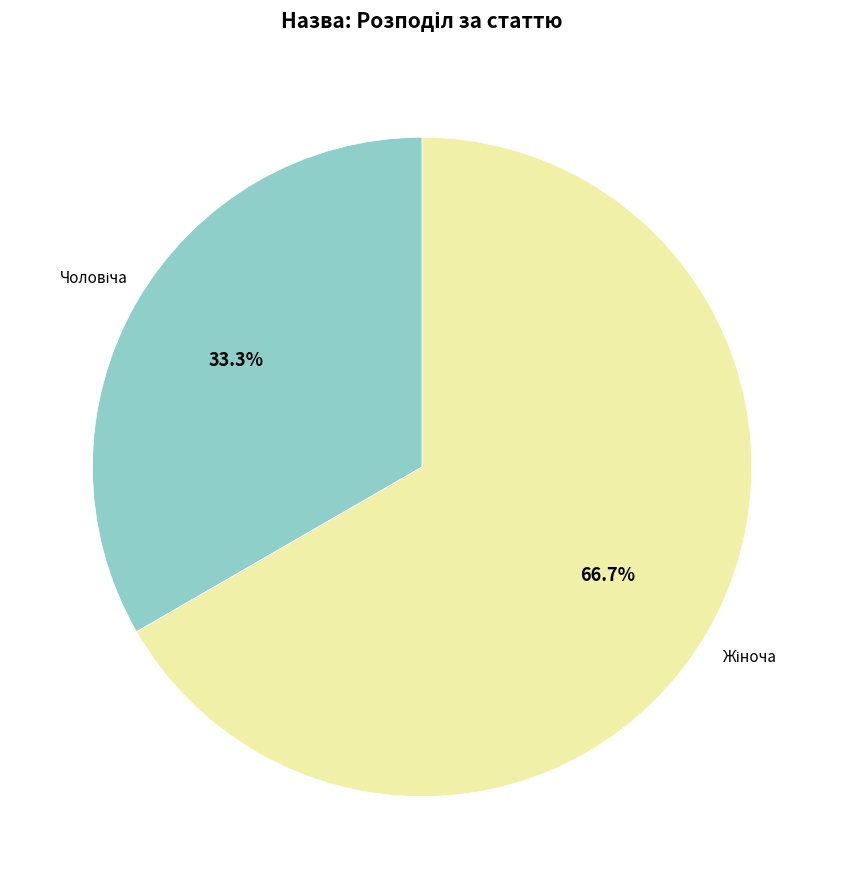

To the nearest percent, what is the difference between the largest and smallest slice percentages?

33%